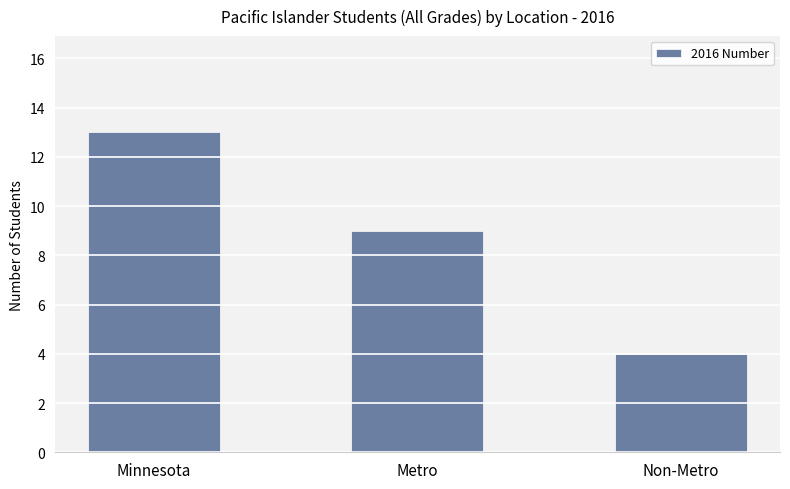

Which label corresponds to the largest value in the chart?

Minnesota